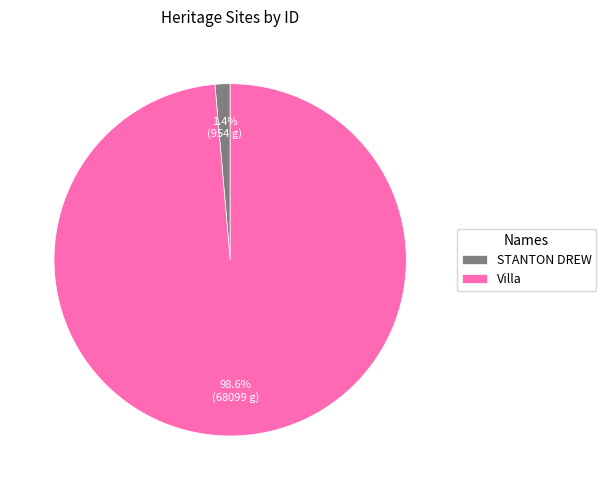

To the nearest percent, what percentage of the pie is Villa?

99%